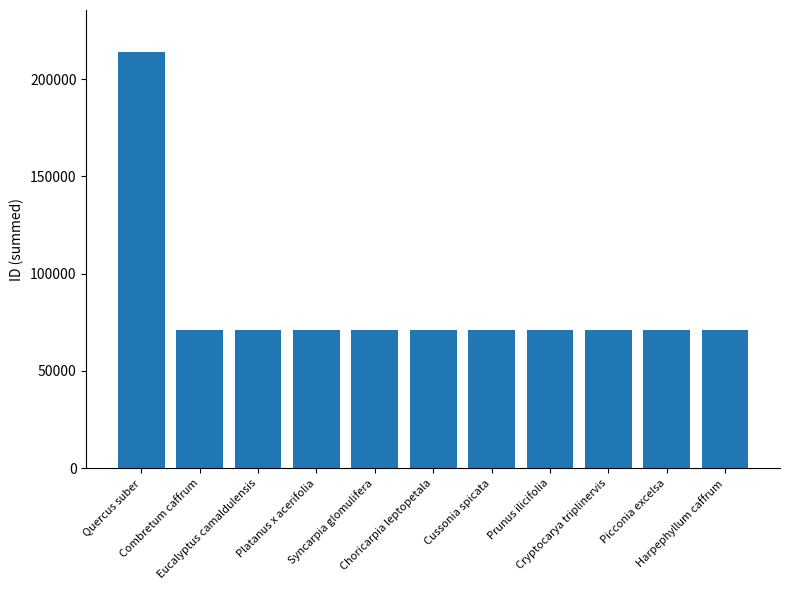

What is the minimum value shown in the chart?

70978